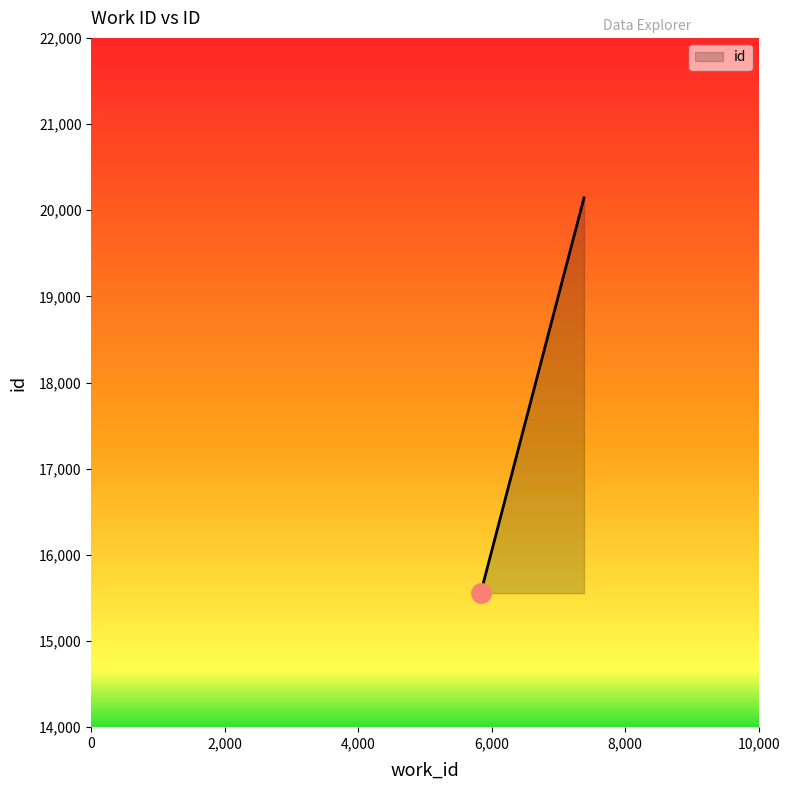

Approximately how many times larger is the value at 5834 compared to 5834?

1.0